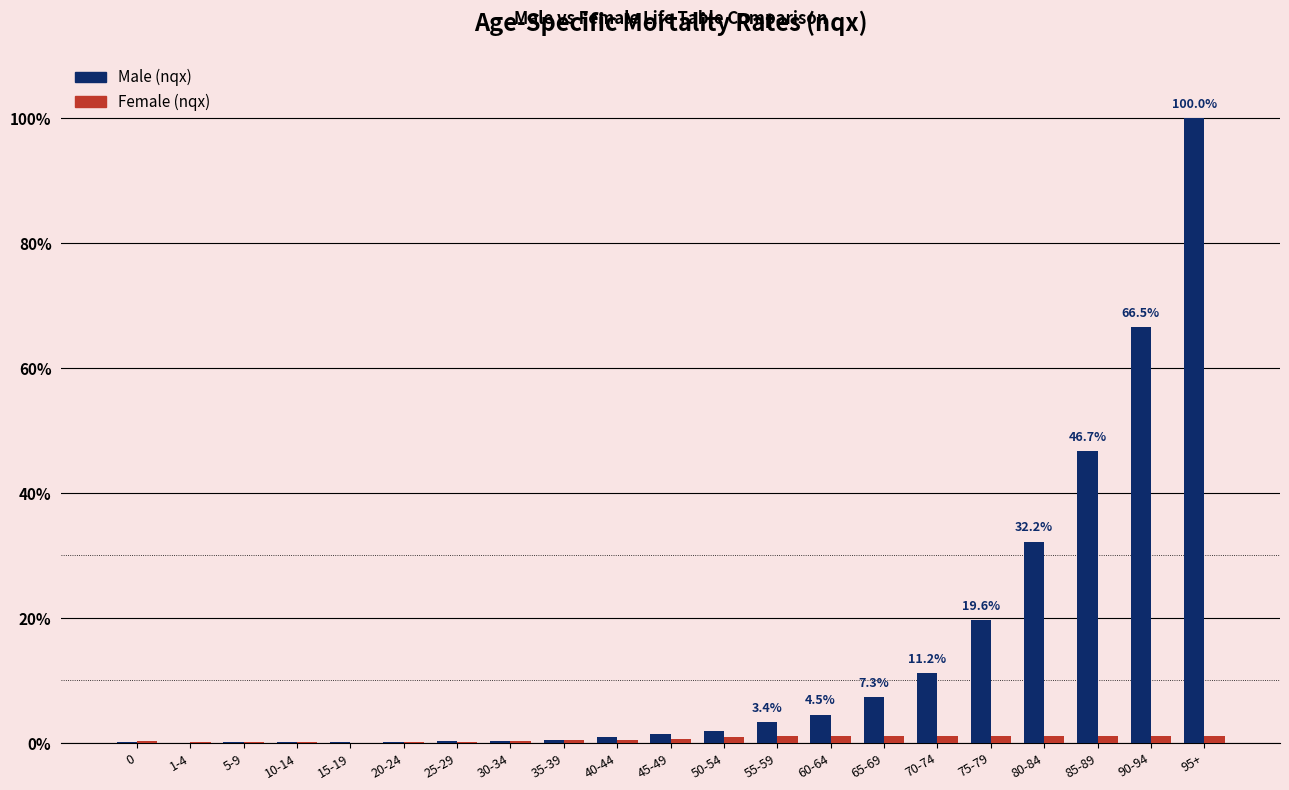

At which category is the sum across all series the highest?

95+